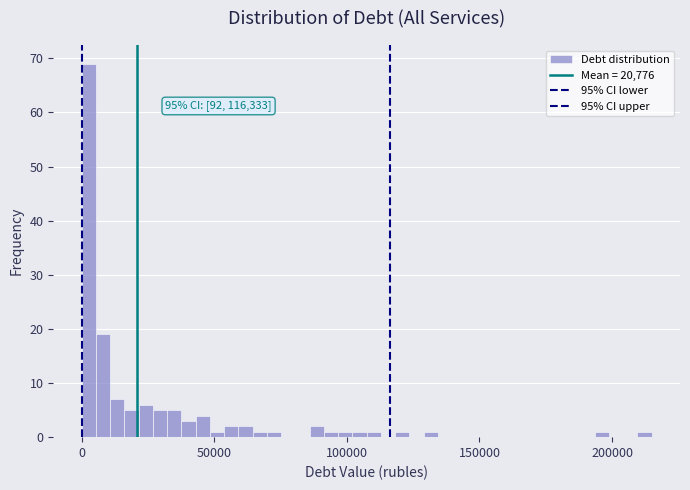

Read against the x-axis, roughly where is the centre of the tallest bar?

5000